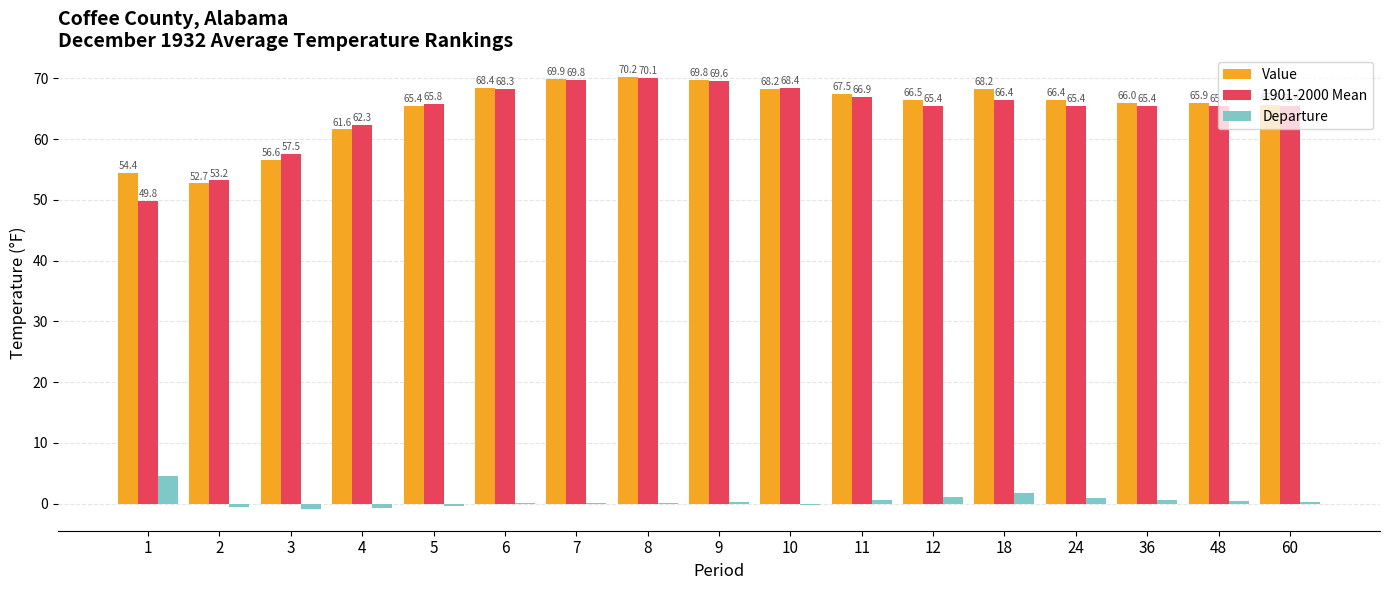

What is the total value across all series at 2?

105.4